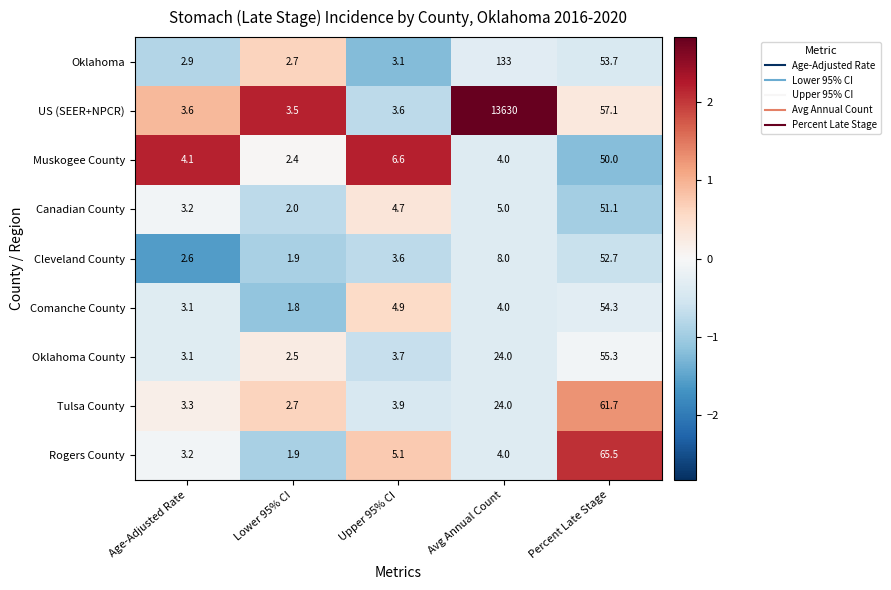

The value of Cleveland County at Avg Annual Count is 11.8. True or false?

False